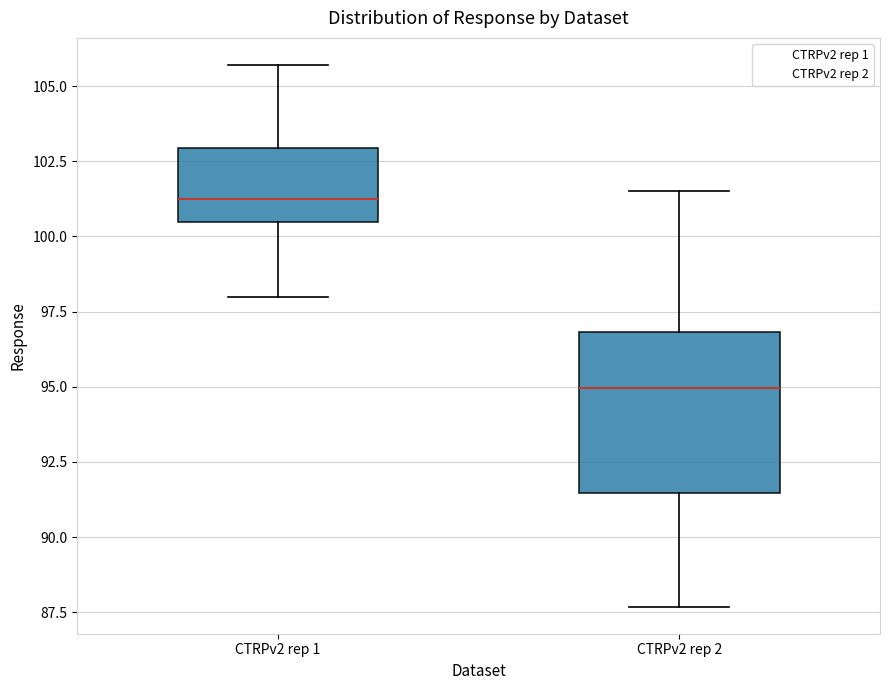

Which box is the tallest, from its lower edge to its upper edge?

CTRPv2 rep 2